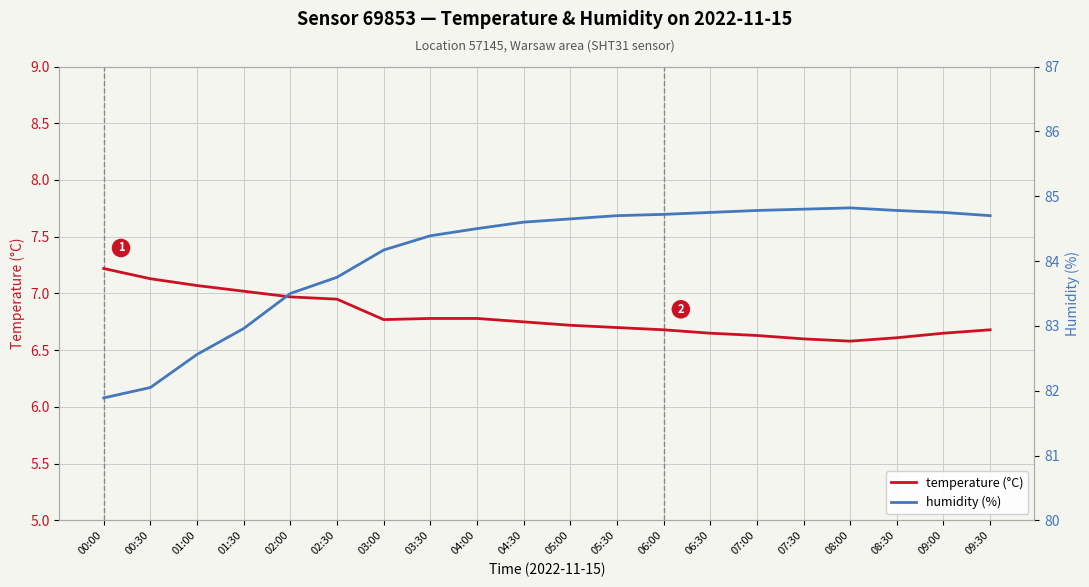

What are all the series names shown in the legend?

temperature (°C), humidity (%)